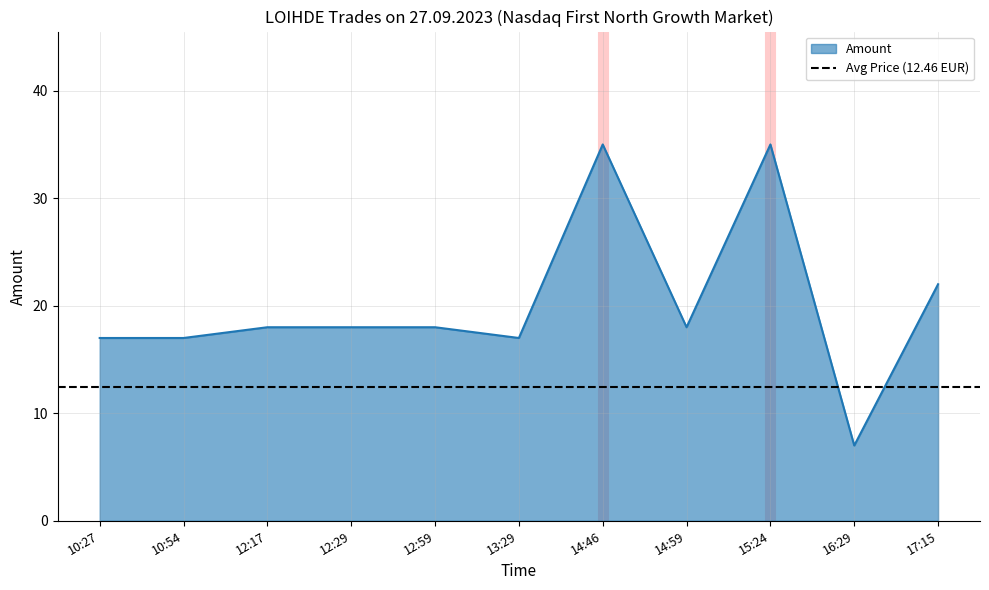

Count the Price values in the range 12 to 13.

11